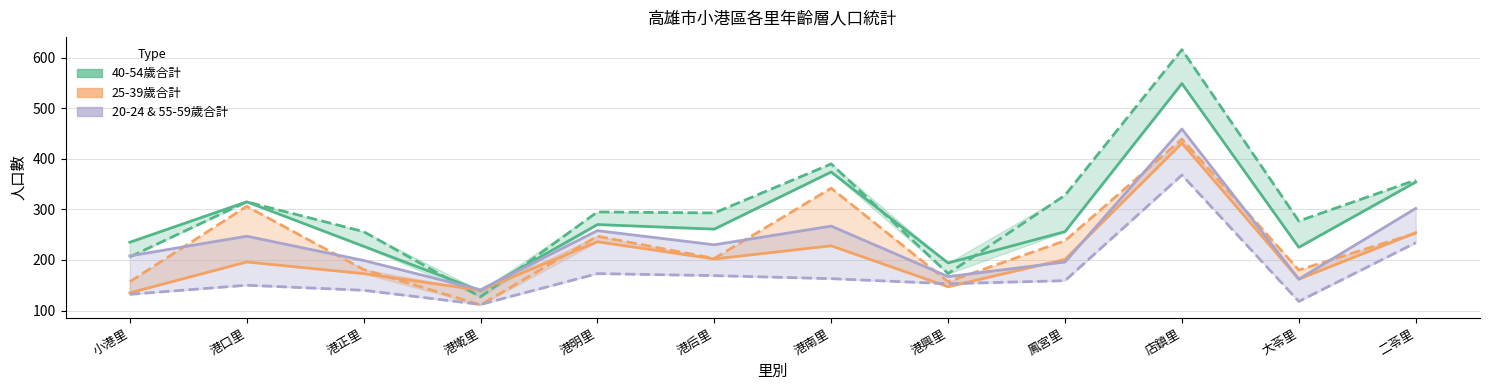

The value of 55-59歲合計 at 港南里 is 158. True or false?

False